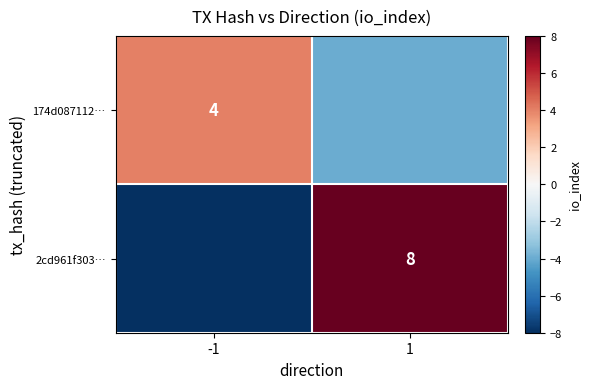

The 174d087112… series shows 4 at -1. True or false?

True